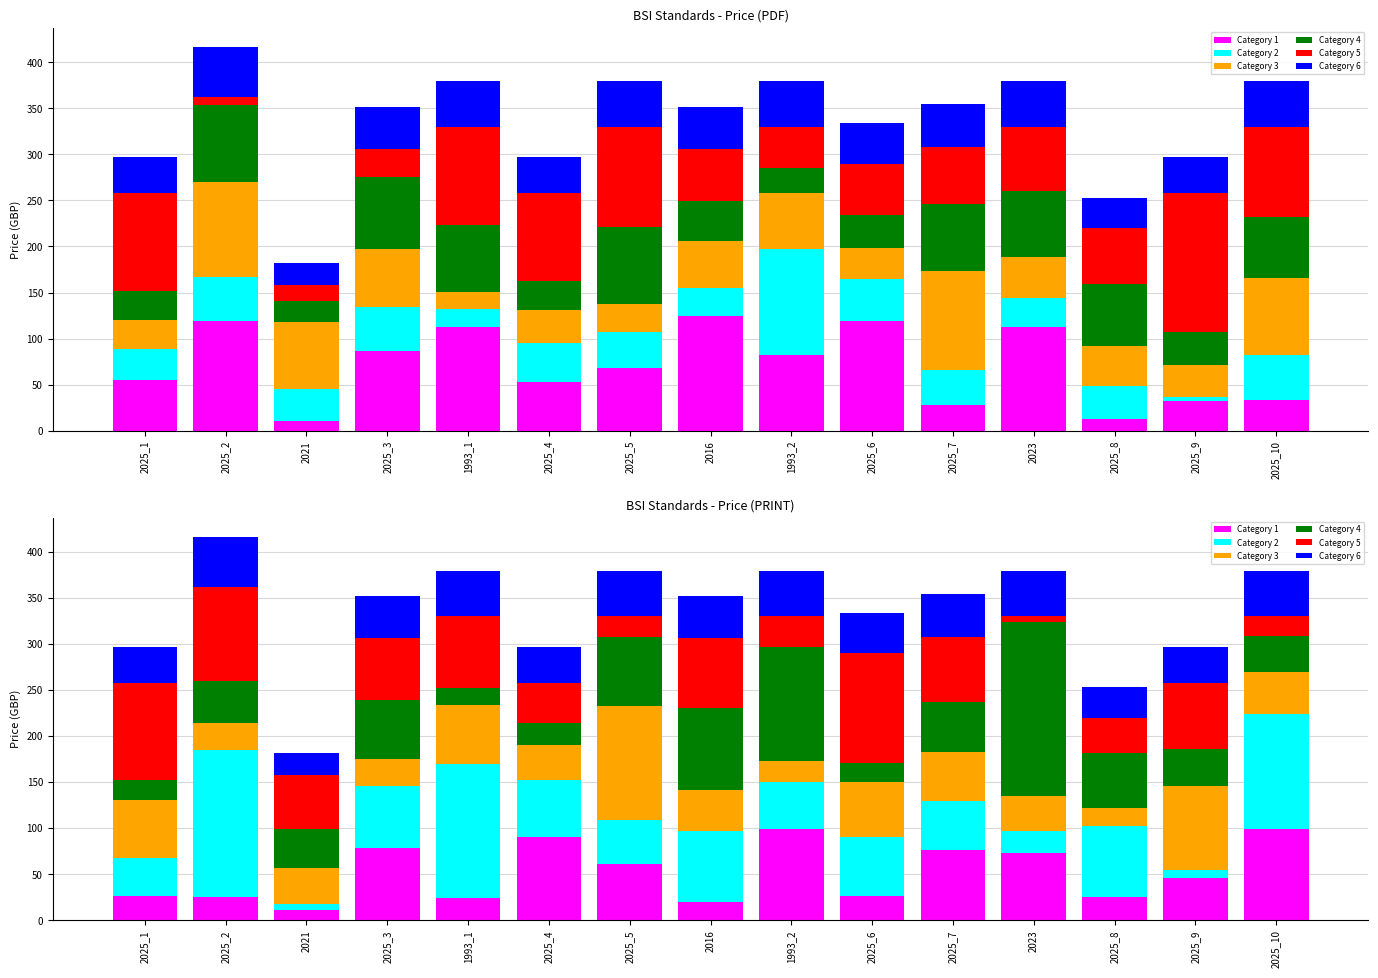

What is the label of the 2nd bar from the right?

2025_9